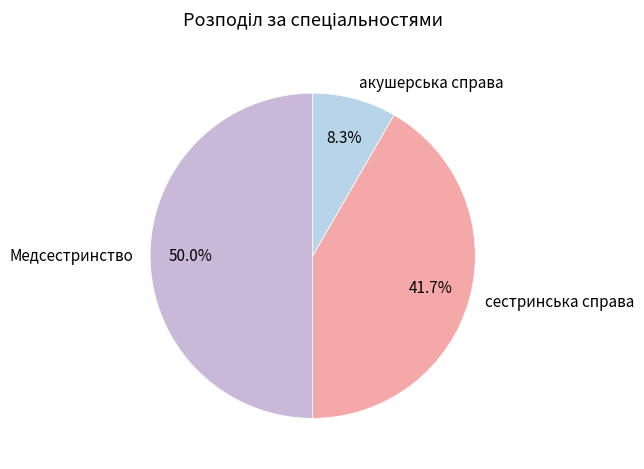

Rank the categories by value from lowest to highest.

акушерська справа, сестринська справа, Медсестринство